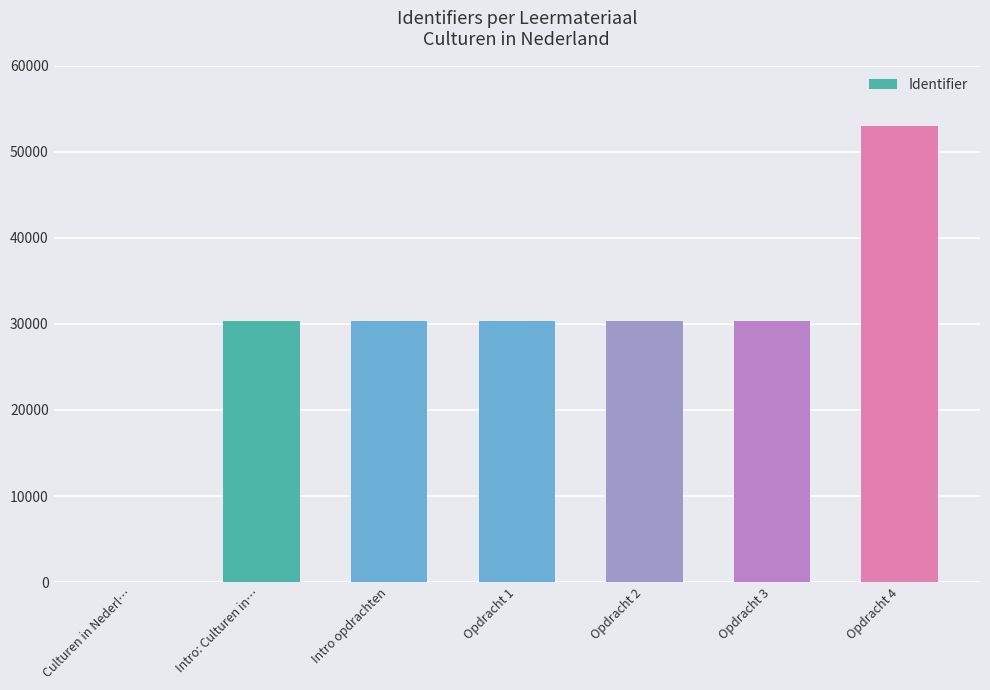

Which has a higher value, Opdracht 4 or Opdracht 1?

Opdracht 4